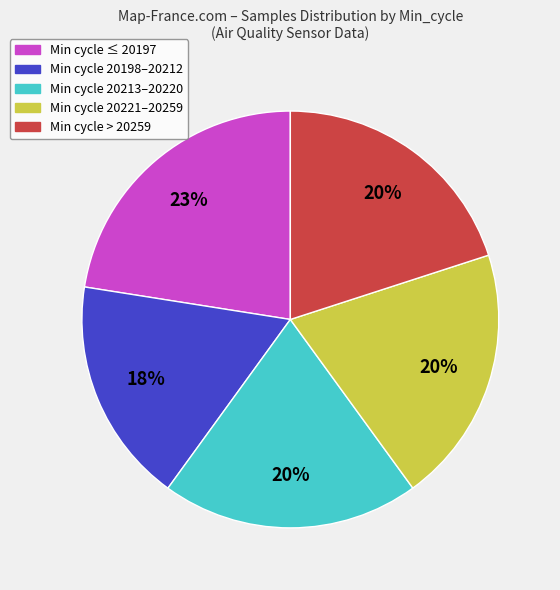

Does any single category account for the majority?

No